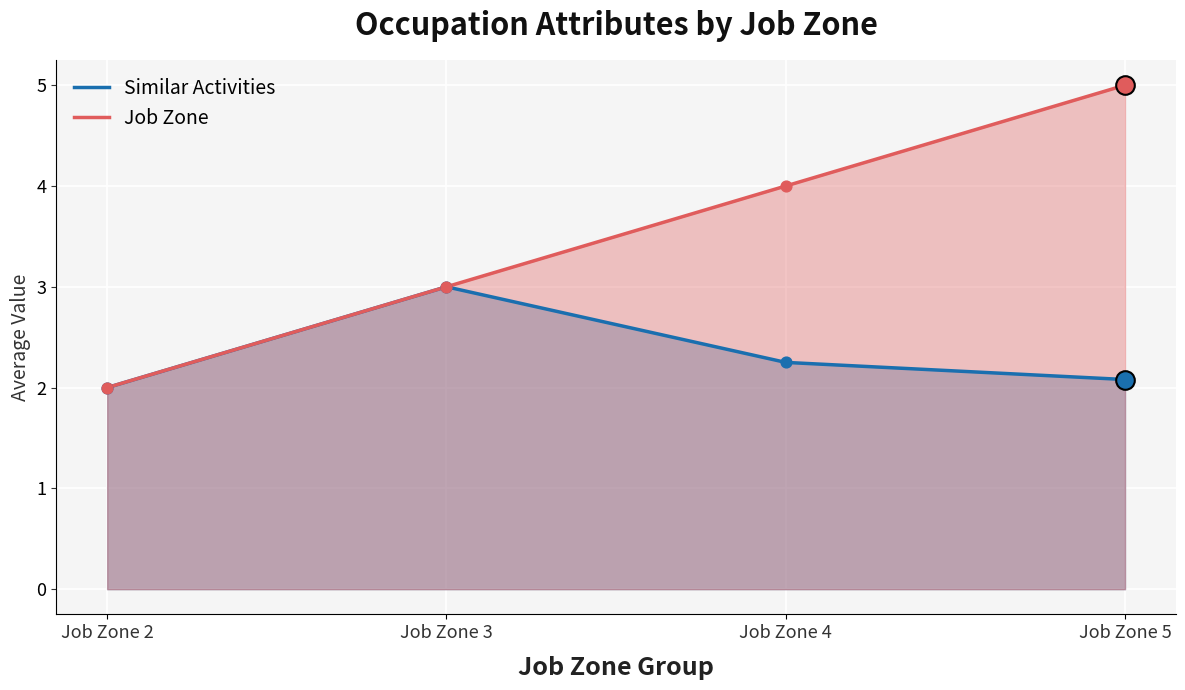

Which series reaches the maximum Y coordinate?

Job Zone